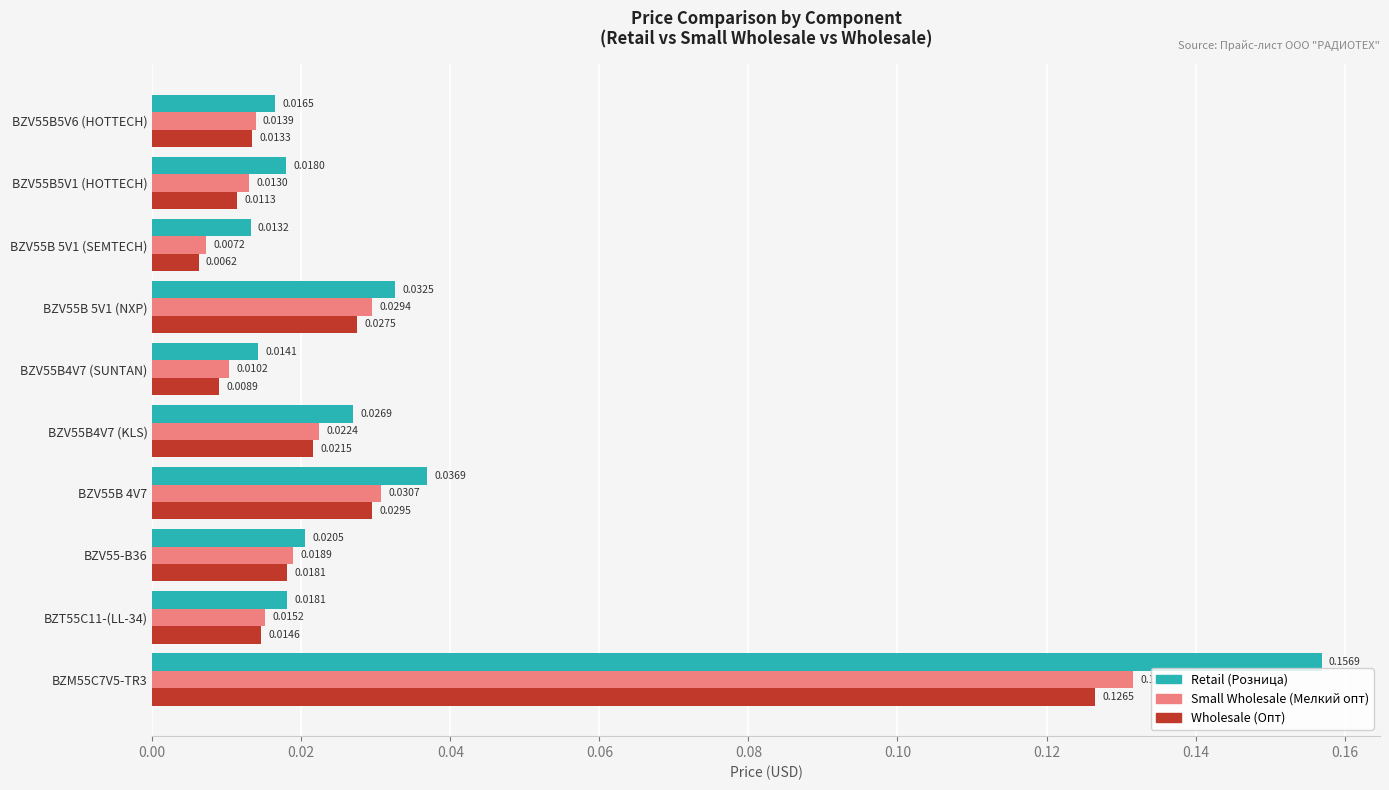

What are all the series names shown in the legend?

Retail (Розница), Small Wholesale (Мелкий опт), Wholesale (Опт)